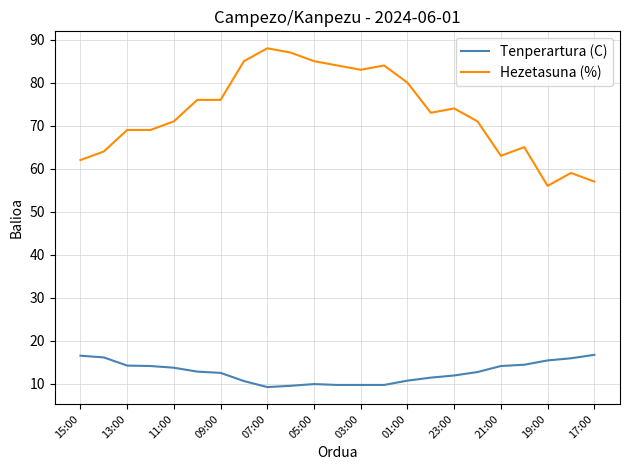

Which series has the widest spread of values?

Hezetasuna (%)